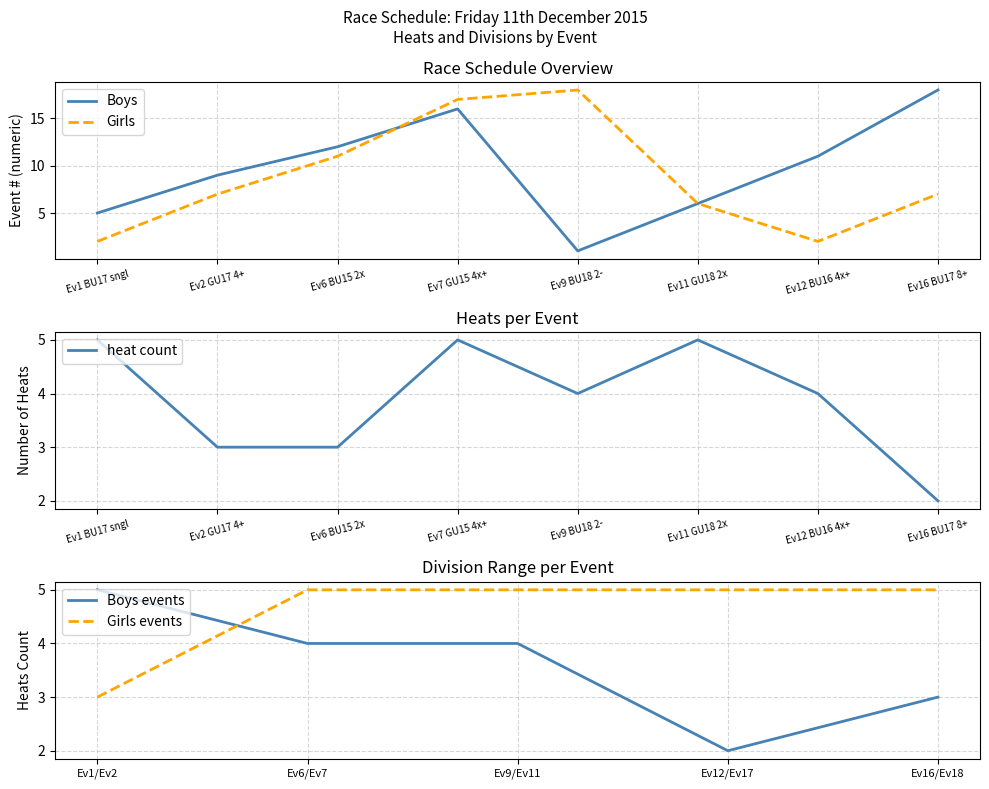

Which series has the largest range (max minus min)?

Boys